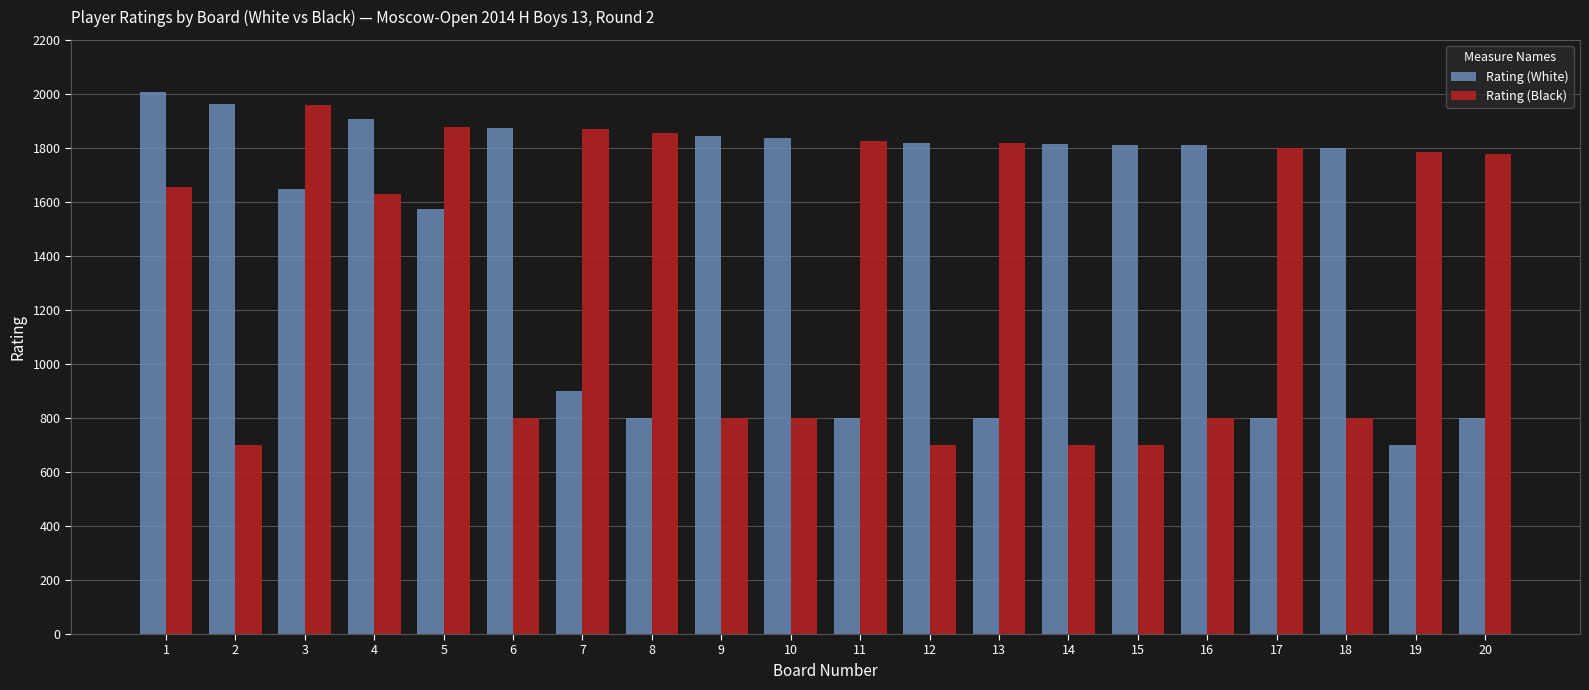

At which category is the sum across all series the highest?

1